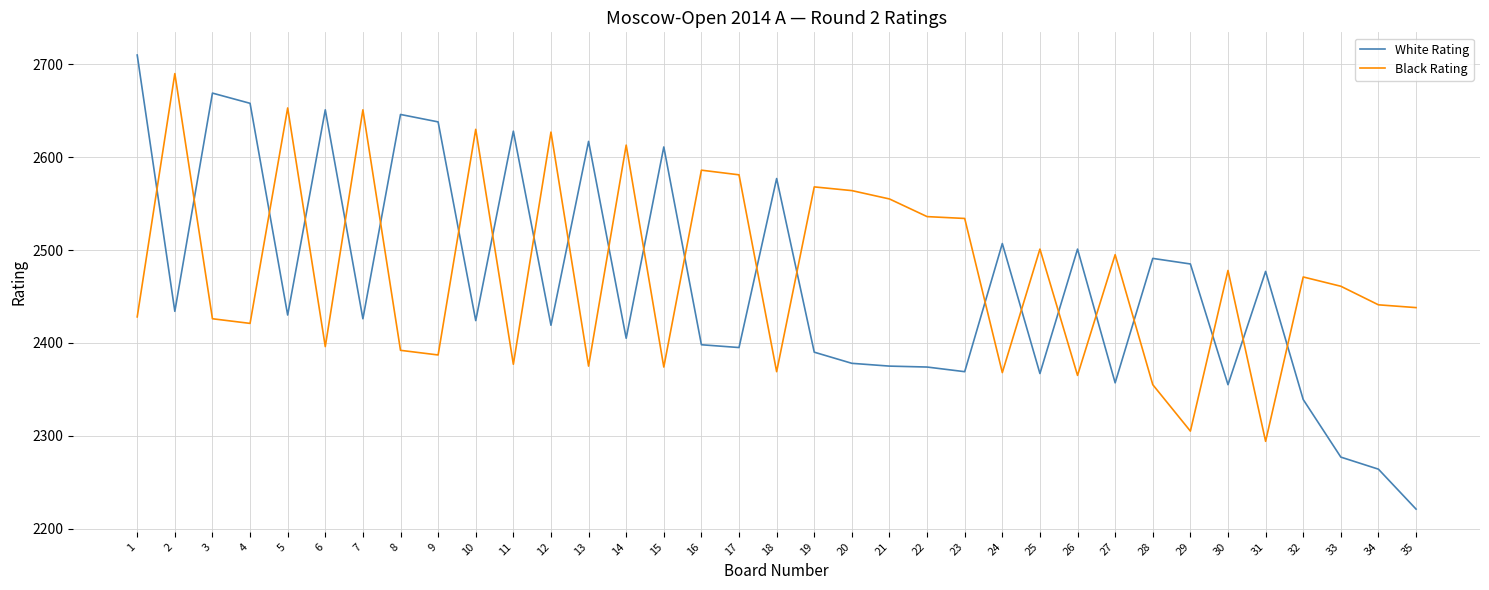

Which series changed the most between 11 and 17?

White Rating